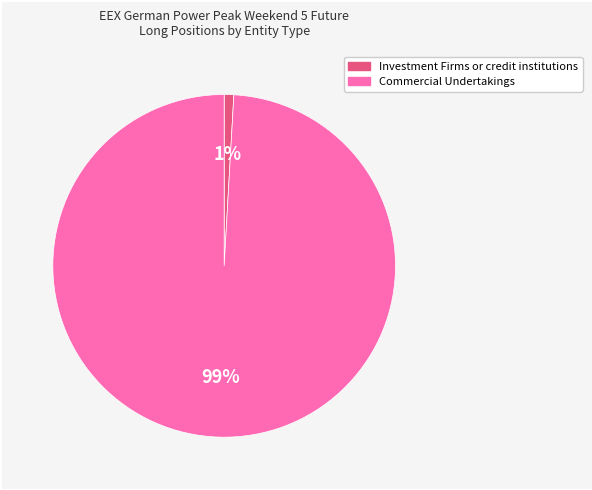

Which has a higher value, Investment Firms or credit institutions or Commercial Undertakings?

Commercial Undertakings